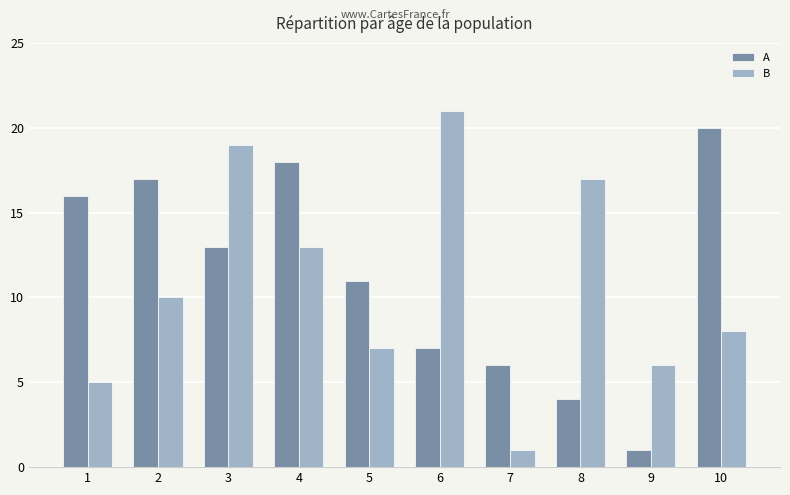

At which label is A closest to 10?

5